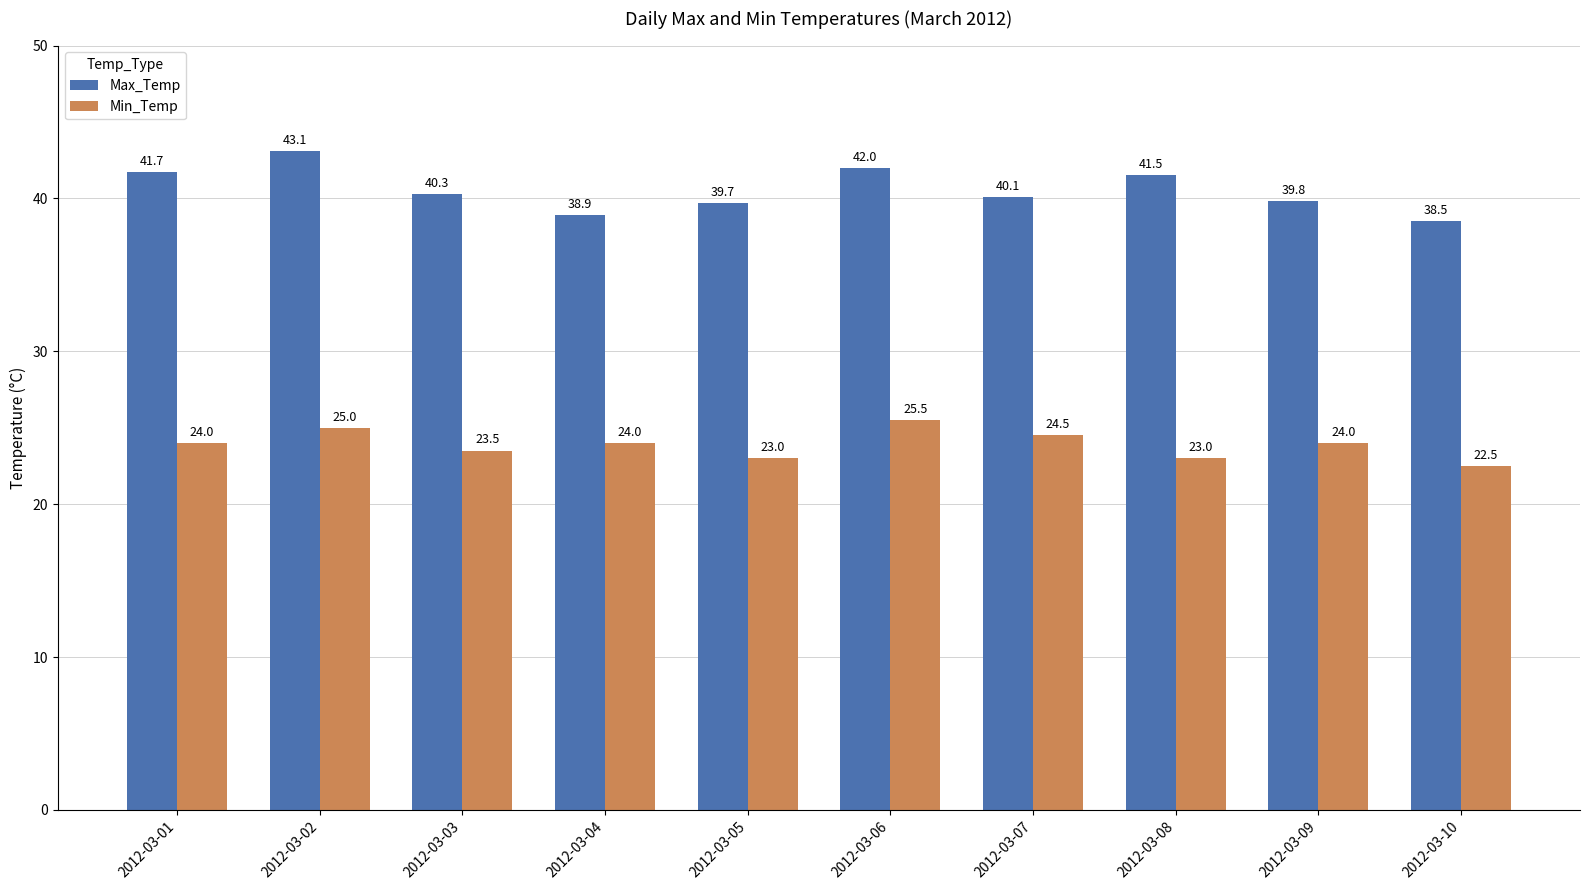

Does the chart contain any negative values?

No